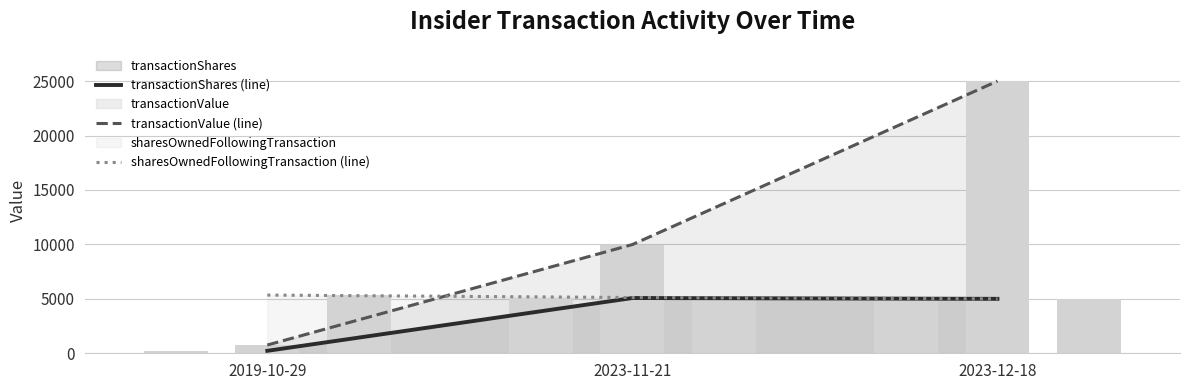

What is the highest value of the transactionShares (line) series?

5076